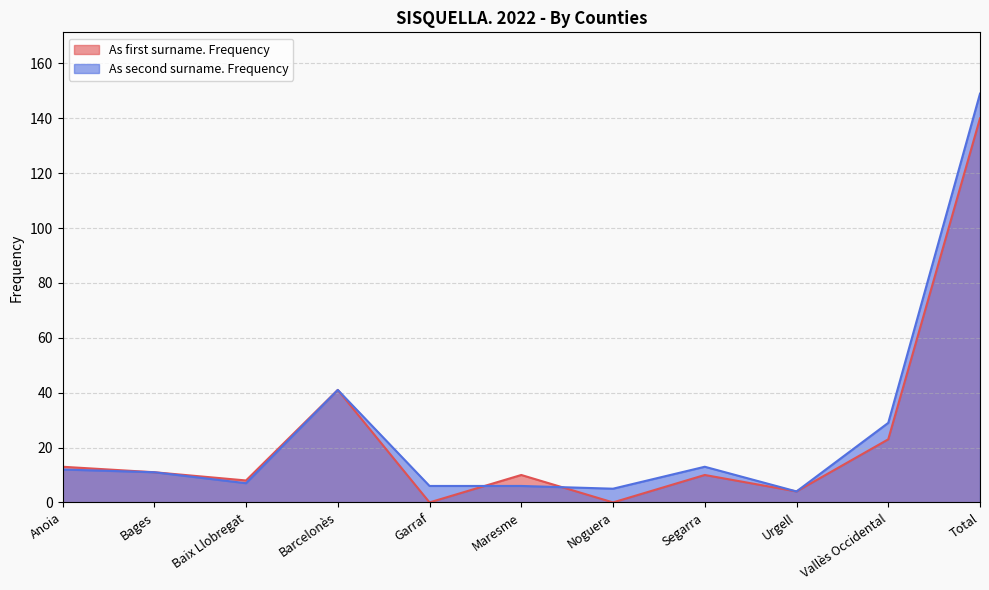

Reading left to right, transcribe all the data shown in this chart.

As first surname. Frequency: Anoia=13	Bages=11	Baix Llobregat=8	Barcelonès=41	Garraf=0	Maresme=10	Noguera=0	Segarra=10	Urgell=4	Vallès Occidental=23	Total=140
As second surname. Frequency: Anoia=12	Bages=11	Baix Llobregat=7	Barcelonès=41	Garraf=6	Maresme=6	Noguera=5	Segarra=13	Urgell=4	Vallès Occidental=29	Total=149